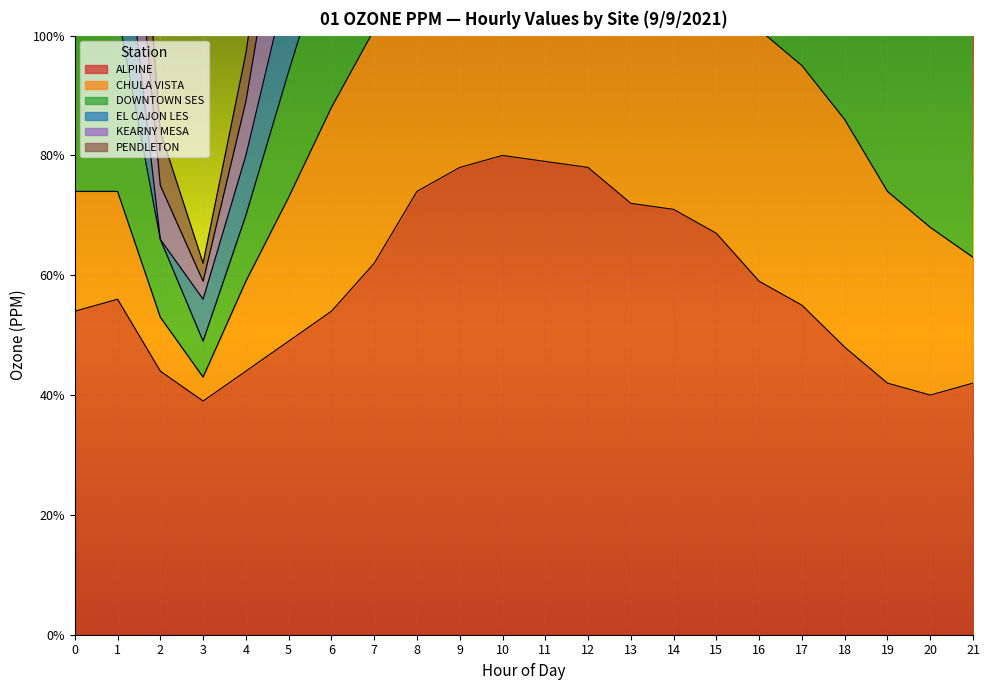

What is the lowest value of the EL CAJON LES series?

0.1